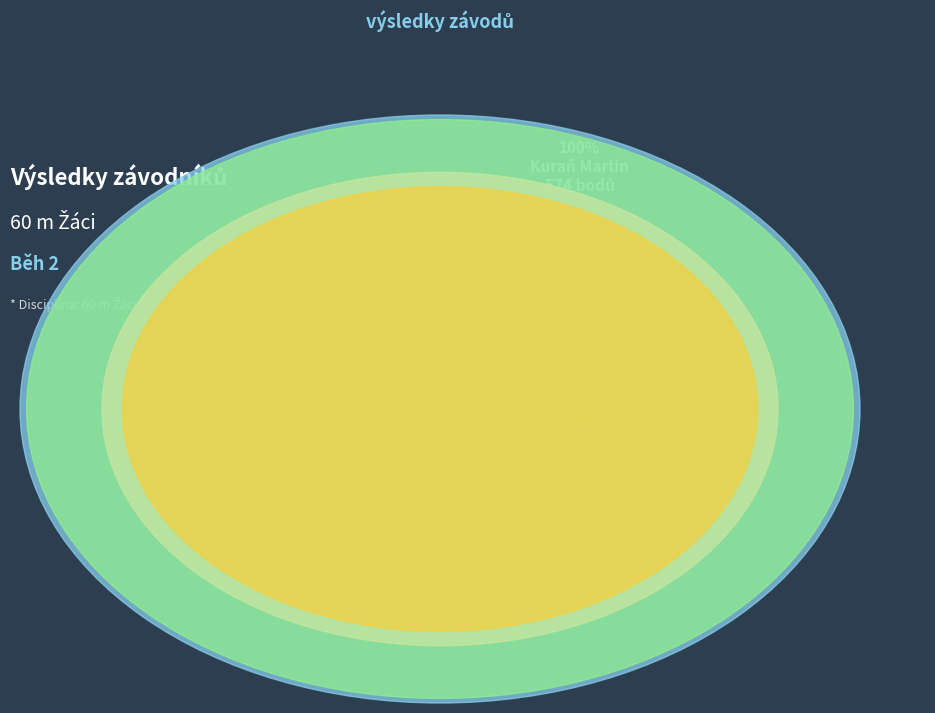

Rank the categories by value from highest to lowest.

Kuraň Martin, Balogh Tomáš, Carda Martin, Anděra Lukáš